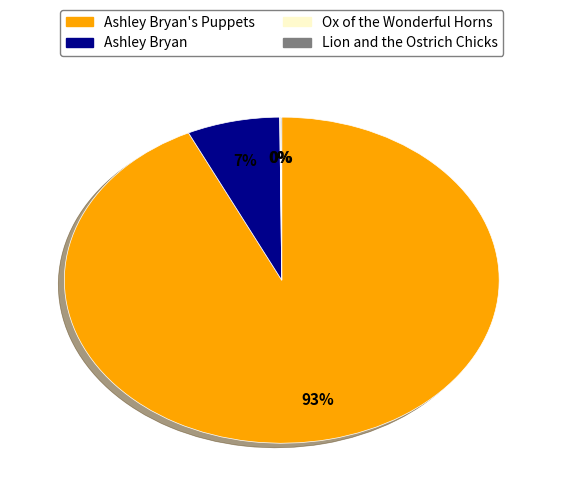

Is there a majority slice in this chart?

Yes